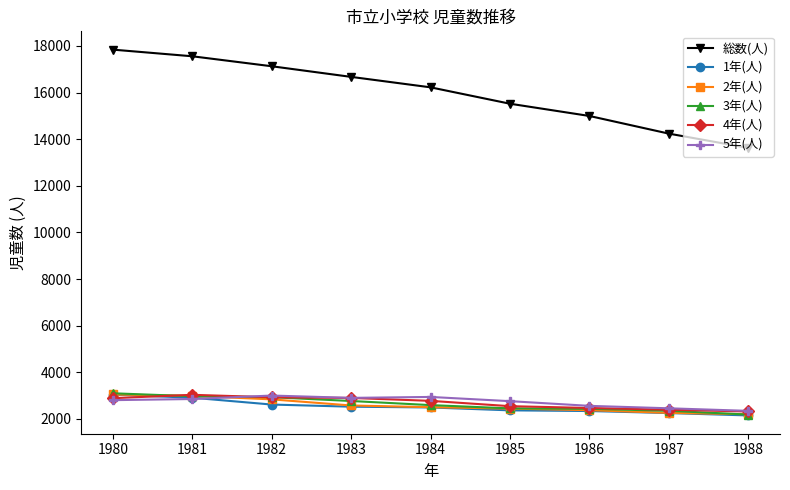

True or false: 5年(人) has a value of 2348 at 1988.

True